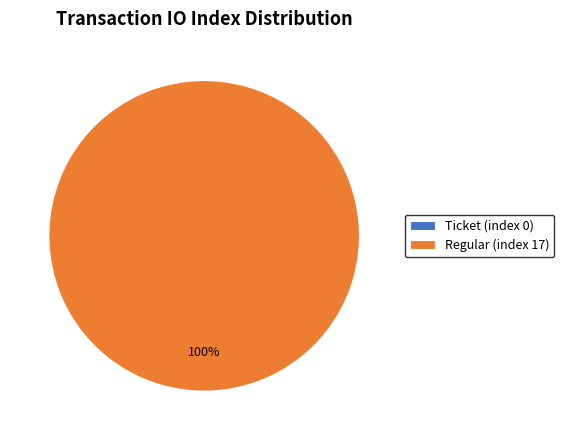

True or false: Ticket (index 0) accounts for 0% of the total.

True